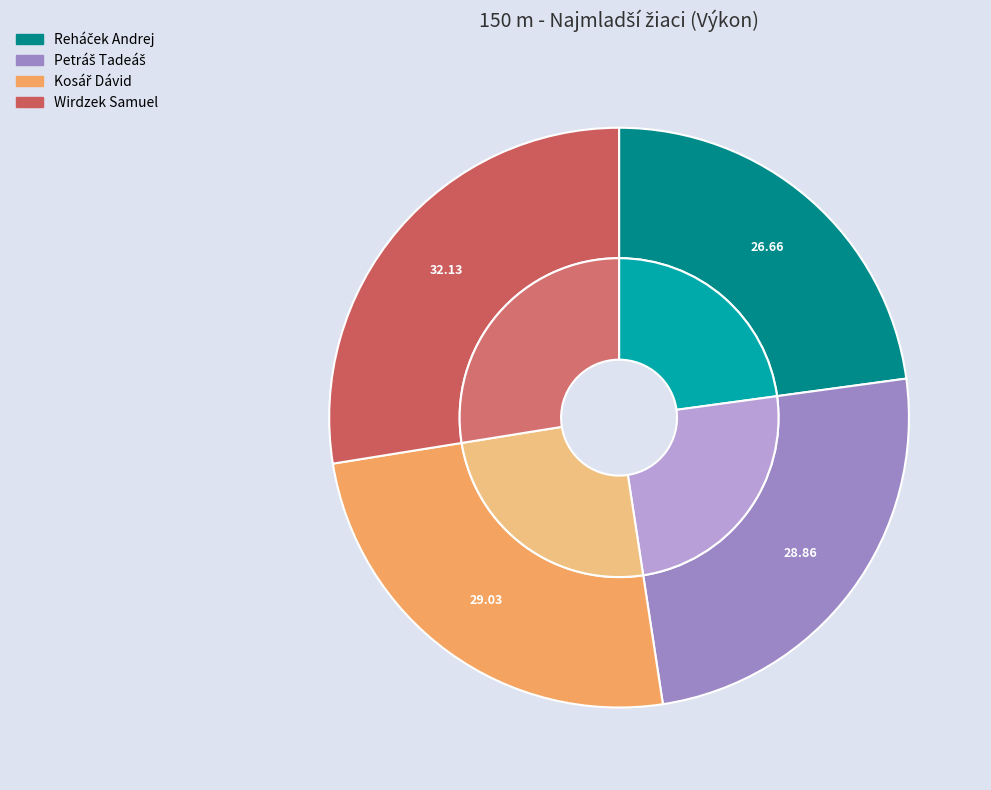

Combined, what portion of the pie is Wirdzek Samuel and Petráš Tadeáš?

52.3%